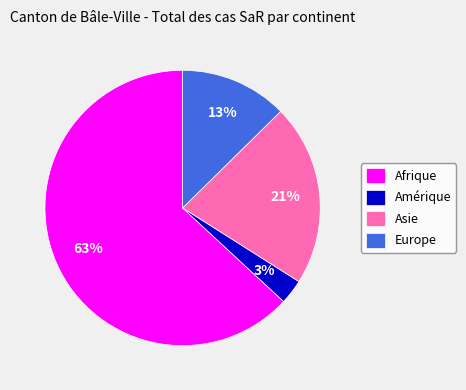

To the nearest percent, what is the combined percentage of Amérique and Asie?

24%